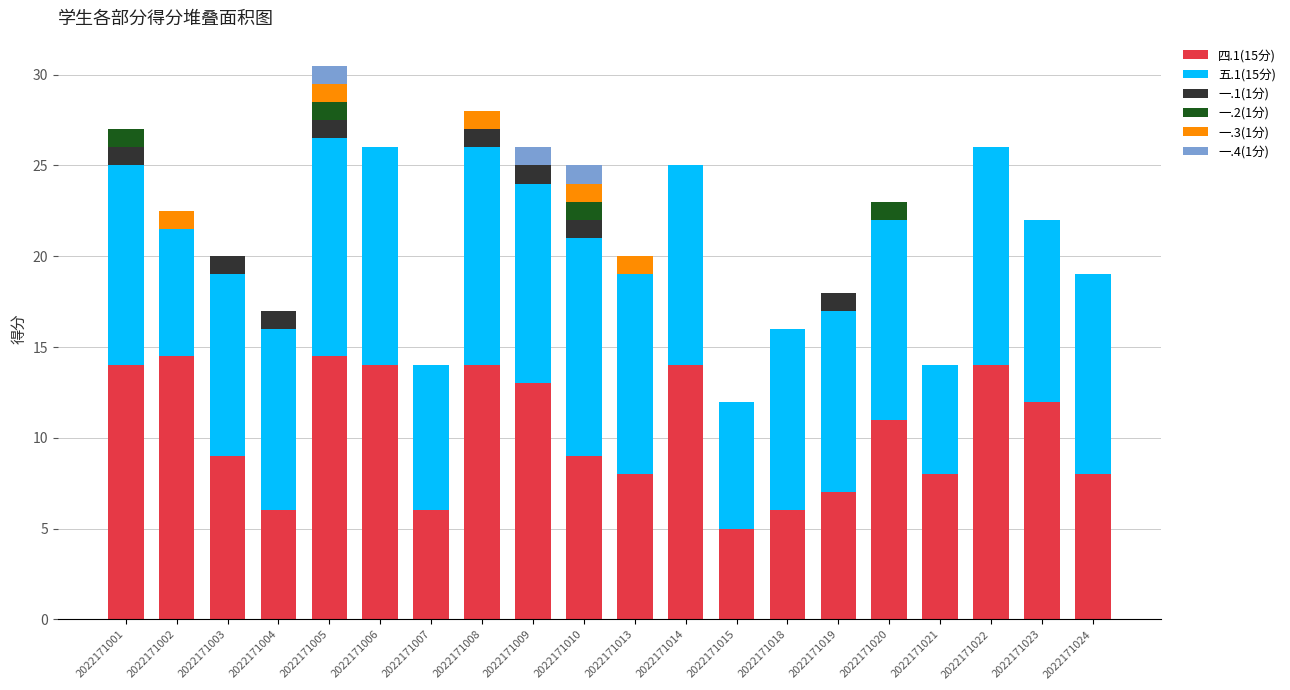

What are all the series names shown in the legend?

四.1(15分), 五.1(15分), 一.1(1分), 一.2(1分), 一.3(1分), 一.4(1分)